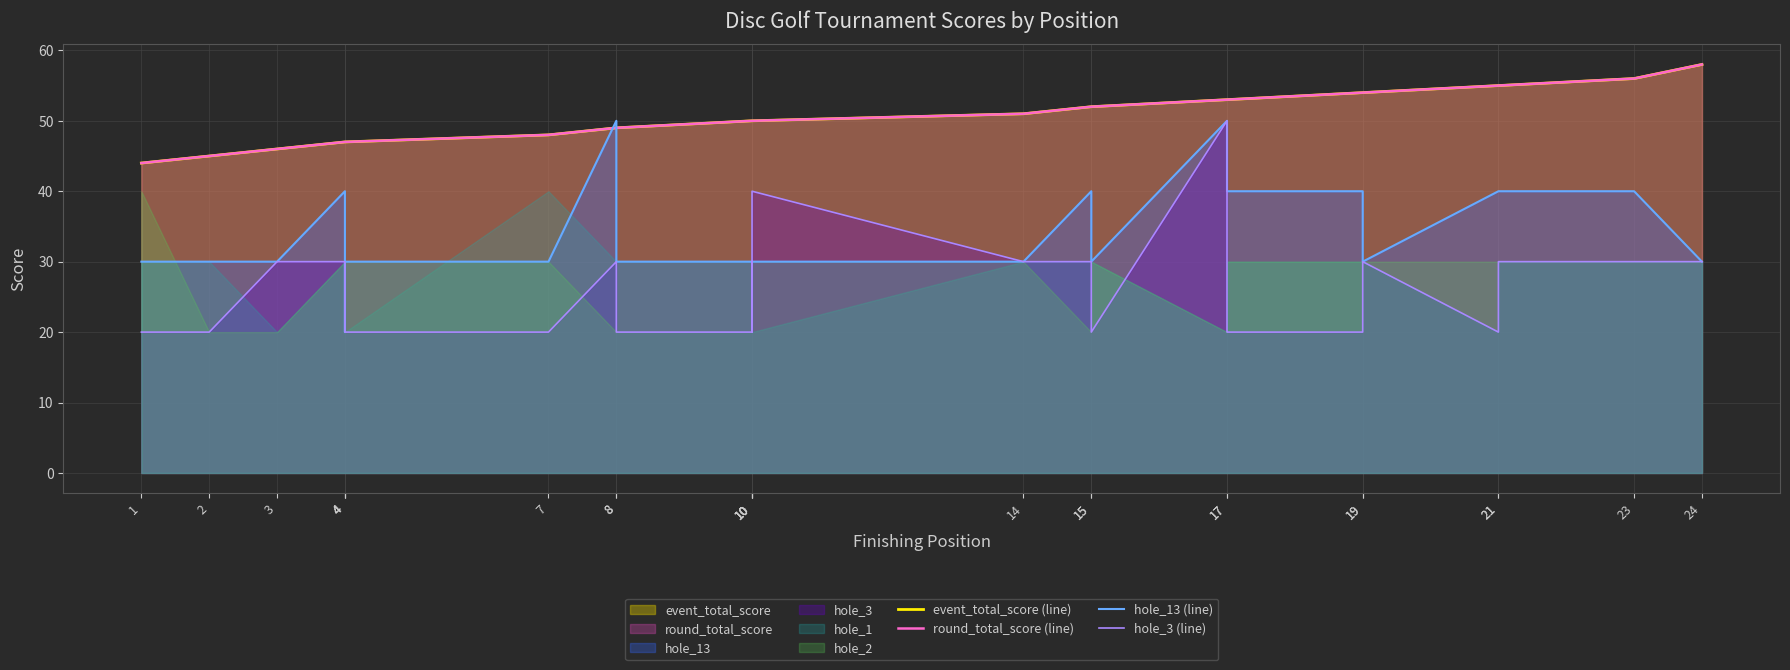

Read the hole_13 (line) value at 4.

30